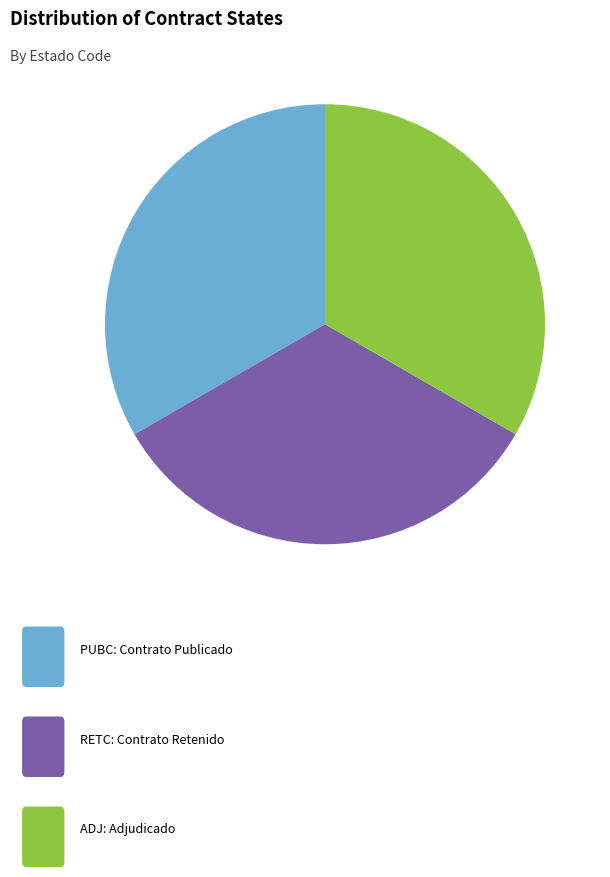

Count the number of slices in the pie.

3